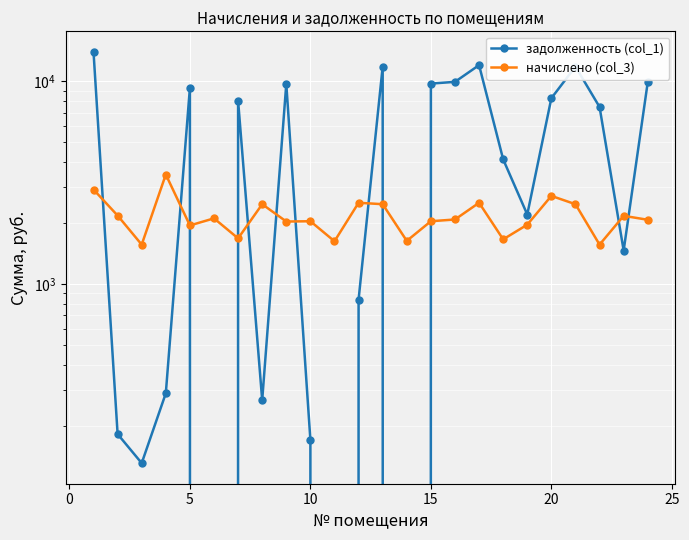

Reading left to right, extract all data points from this chart.

задолженность (col_1): 13968.1	182.0	130.8	289.2	9290.4	0.0	8023.6	267.3	9712.7	170.3	0.0	838.6	11824.2	0.0	9745.2	9940.1	12019.1	4121.0	2203.2	8256.8	11824.2	7471.3	1463.5	9907.7
начислено (col_3): 2925.7	2177.3	1564.9	3470.0	1945.9	2109.2	1680.6	2476.7	2034.4	2041.2	1626.1	2517.5	2476.7	1633.0	2041.2	2082.0	2517.5	1661.6	1962.7	2721.6	2476.7	1564.9	2170.4	2075.3